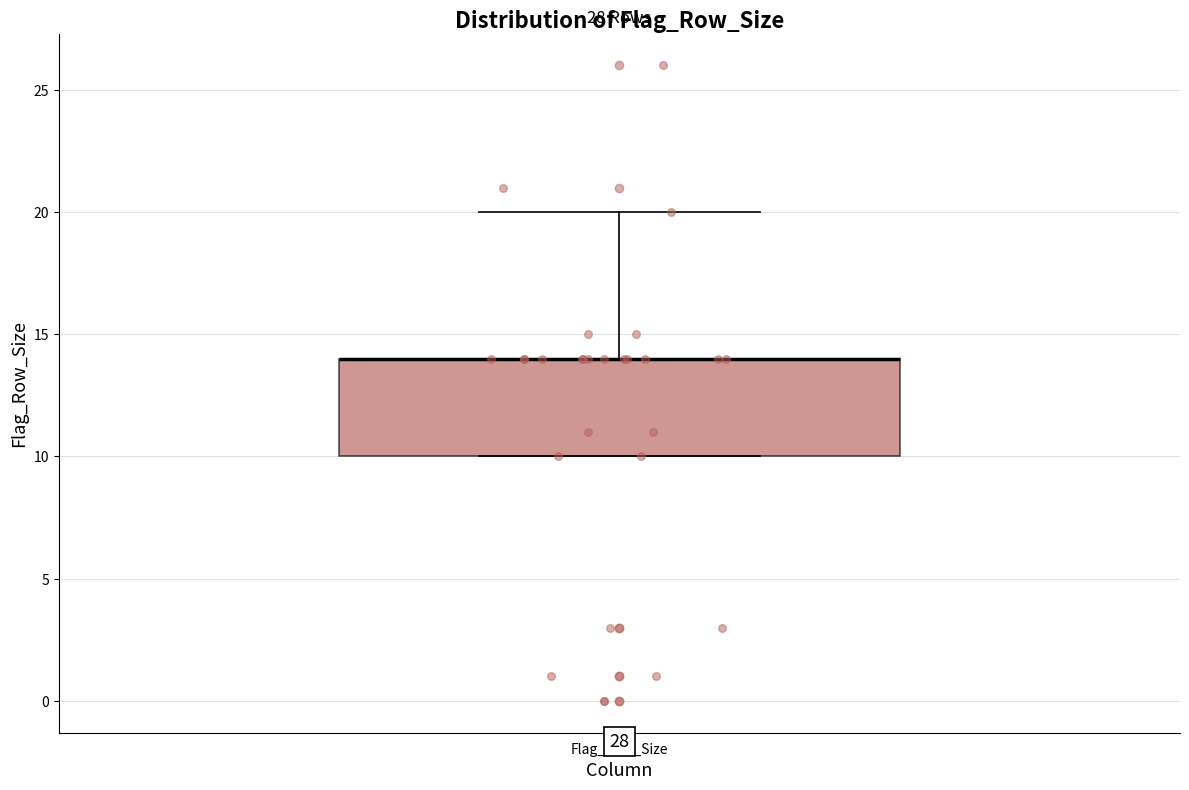

Where does the upper whisker of the box for Flag_Row_Size end on the y-axis? The values are not printed on the chart, so give them approximately, as read against the axis.

20